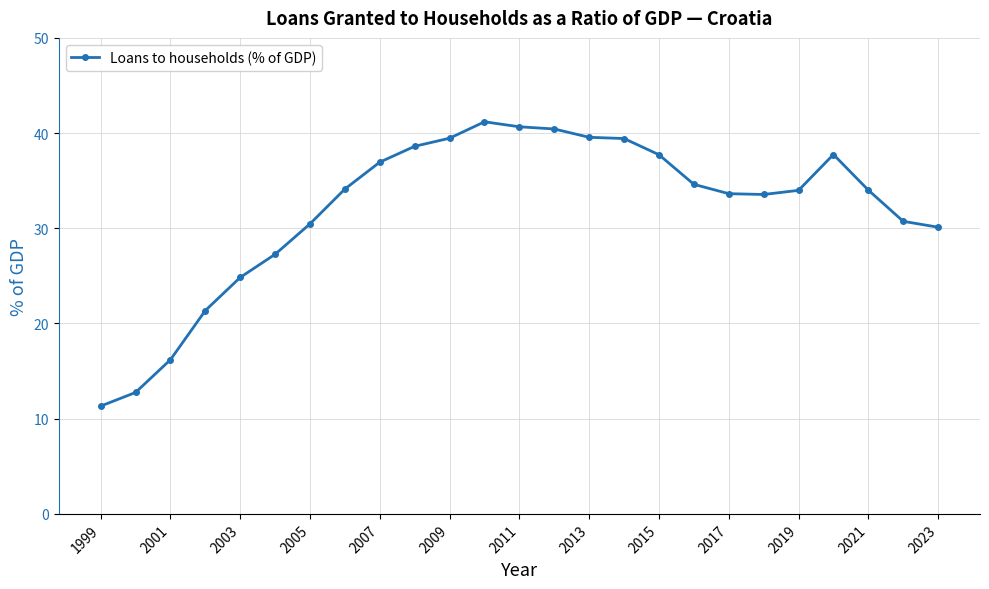

How many lines are shown in the chart?

1